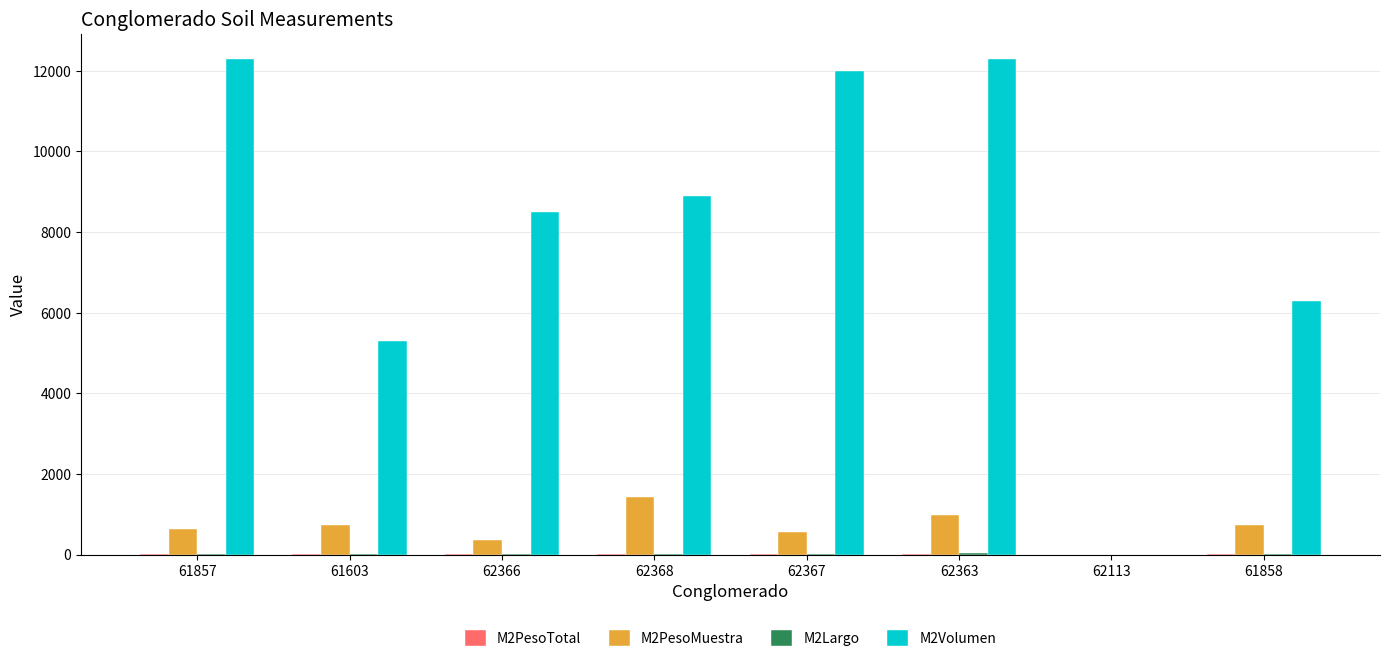

How many values in M2PesoMuestra are above zero?

7